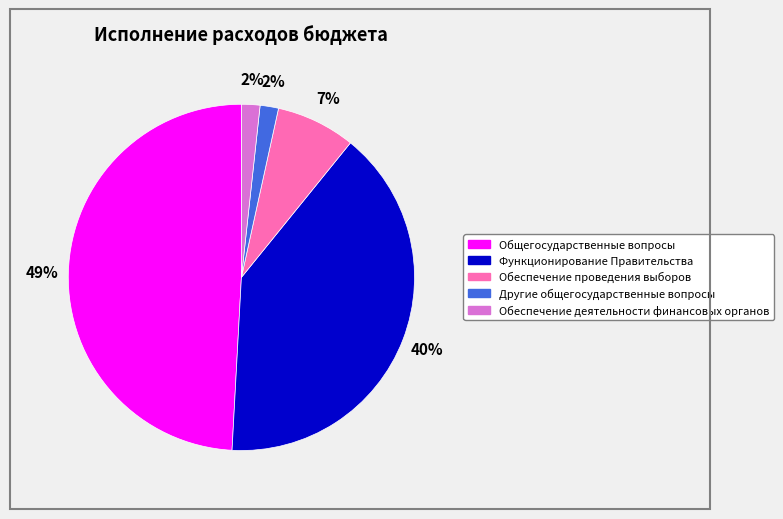

Count the number of slices in the pie.

5